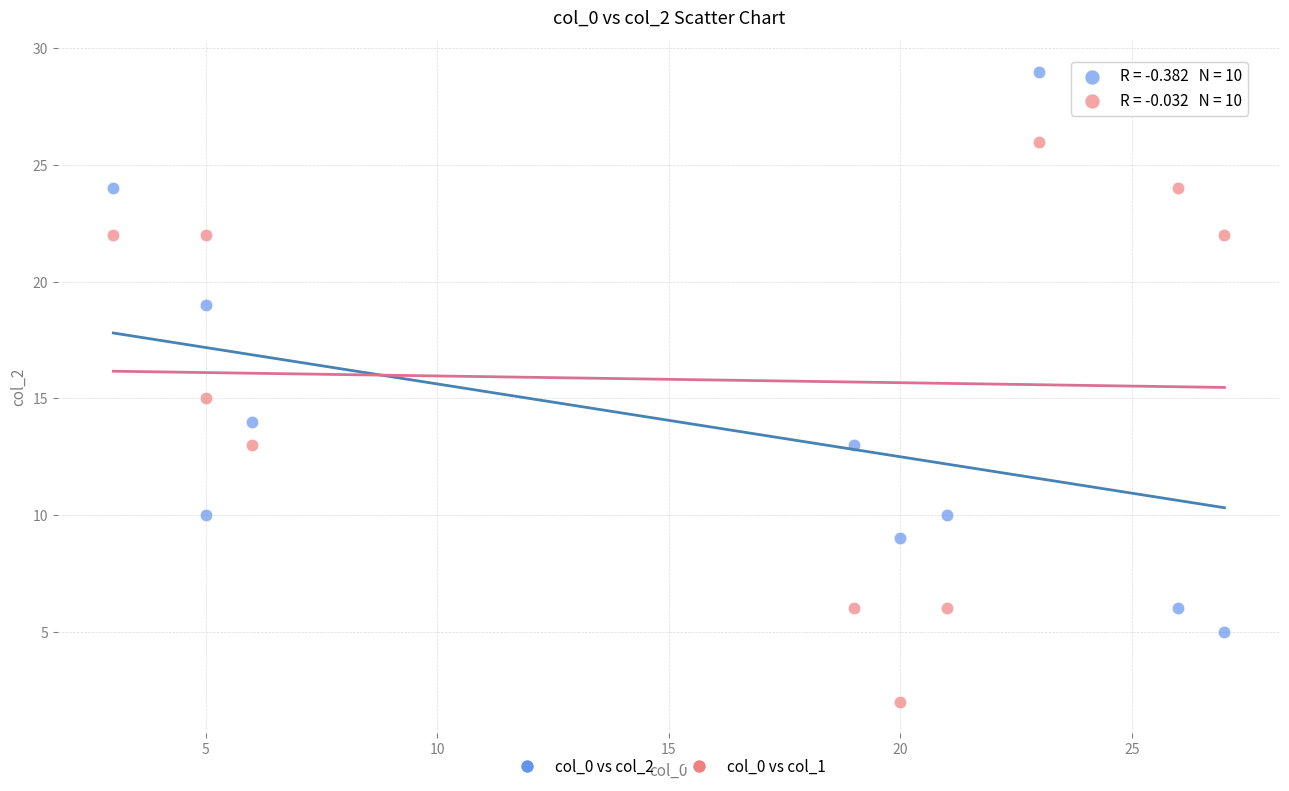

Which series reaches the minimum Y coordinate?

col_0 vs col_1